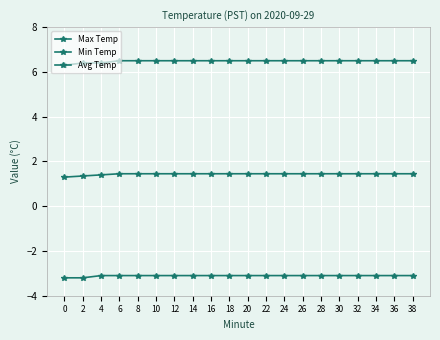

Rank the categories by Min Temp value from lowest to highest.

0, 2, 4, 6, 8, 10, 12, 14, 16, 18, 20, 22, 24, 26, 28, 30, 32, 34, 36, 38